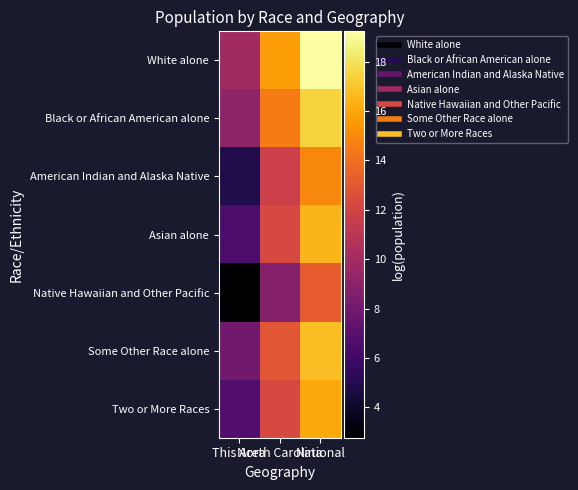

What is the maximum value shown in the chart?

19.2